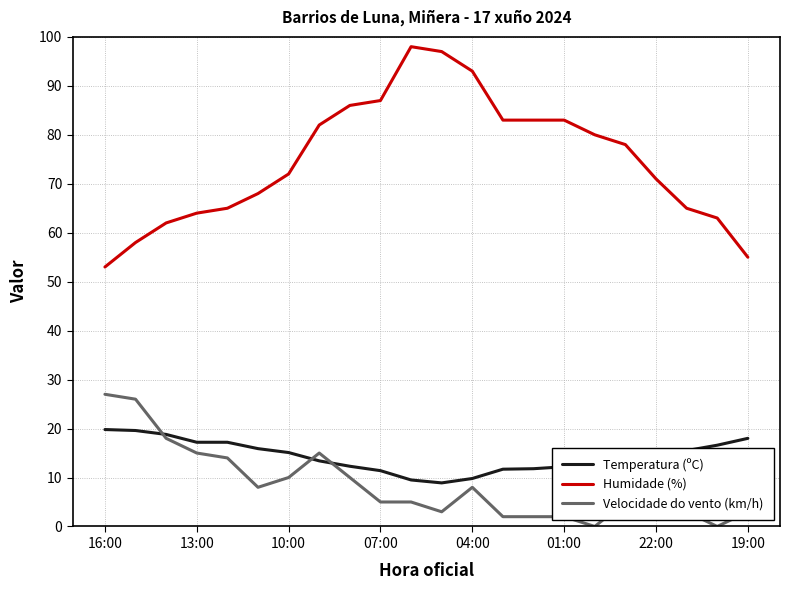

True or false: Humidade (%) has more than 2 interior local peaks.

False